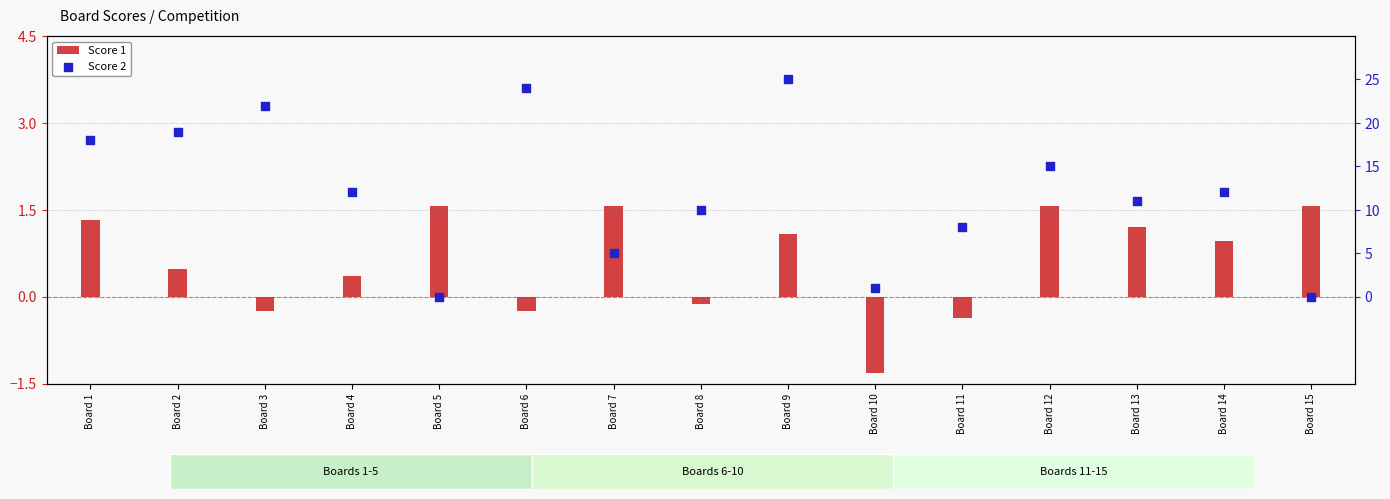

Which series reaches the minimum Y coordinate?

Score 1